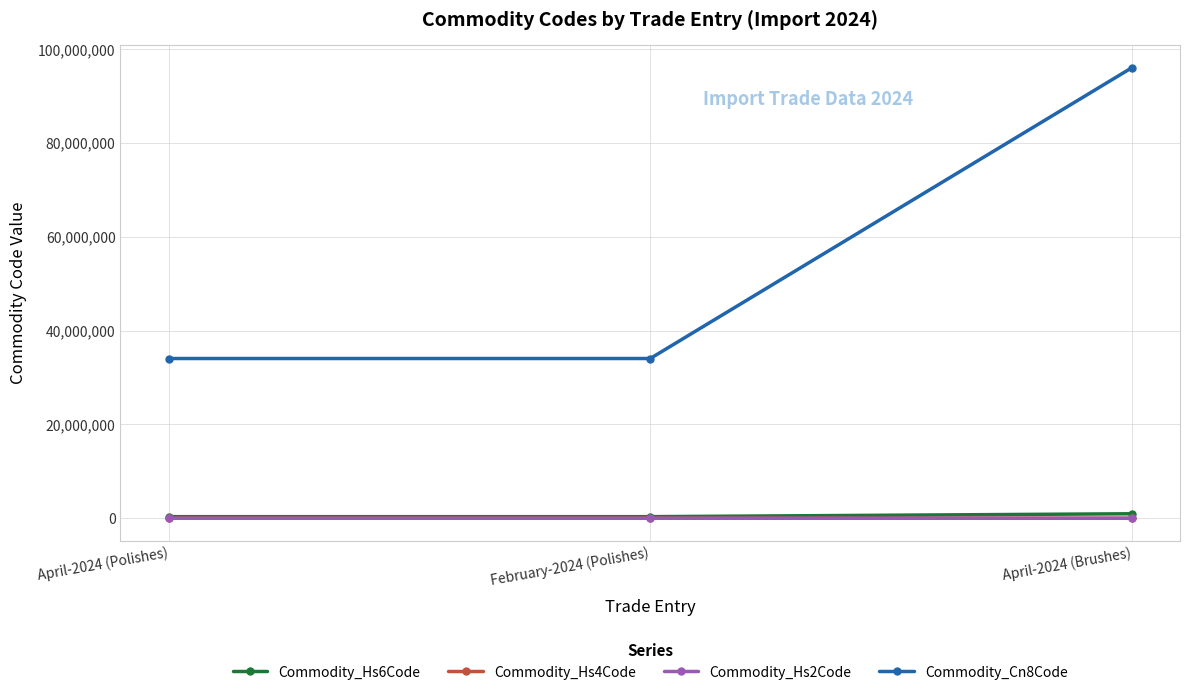

What is the sum of the Commodity_Hs2Code values at April-2024 (Polishes) and February-2024 (Polishes)?

68